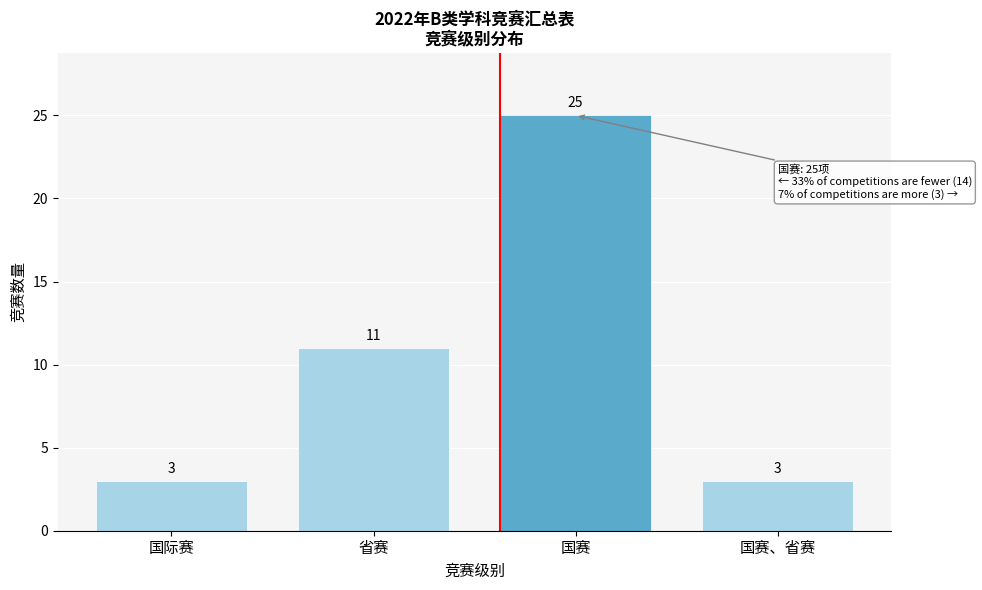

Reading left to right, transcribe all the data shown in this chart.

3	11	25	3